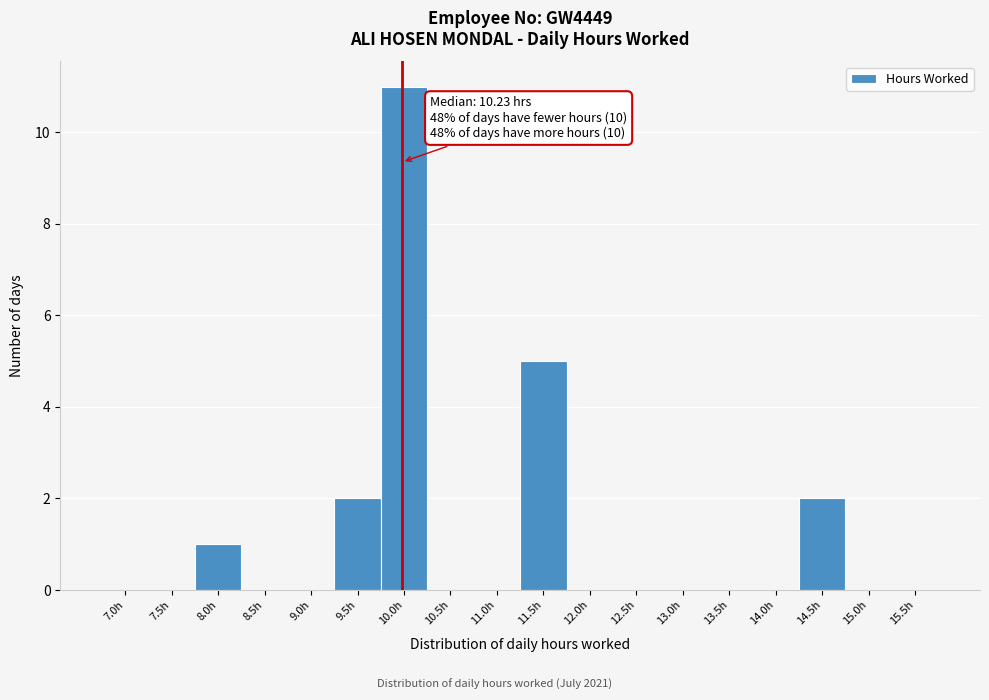

Reading right to left, list all the values displayed in this chart.

15.5h=0	15.0h=0	14.5h=2	14.0h=0	13.5h=0	13.0h=0	12.5h=0	12.0h=0	11.5h=5	11.0h=0	10.5h=0	10.0h=11	9.5h=2	9.0h=0	8.5h=0	8.0h=1	7.5h=0	7.0h=0